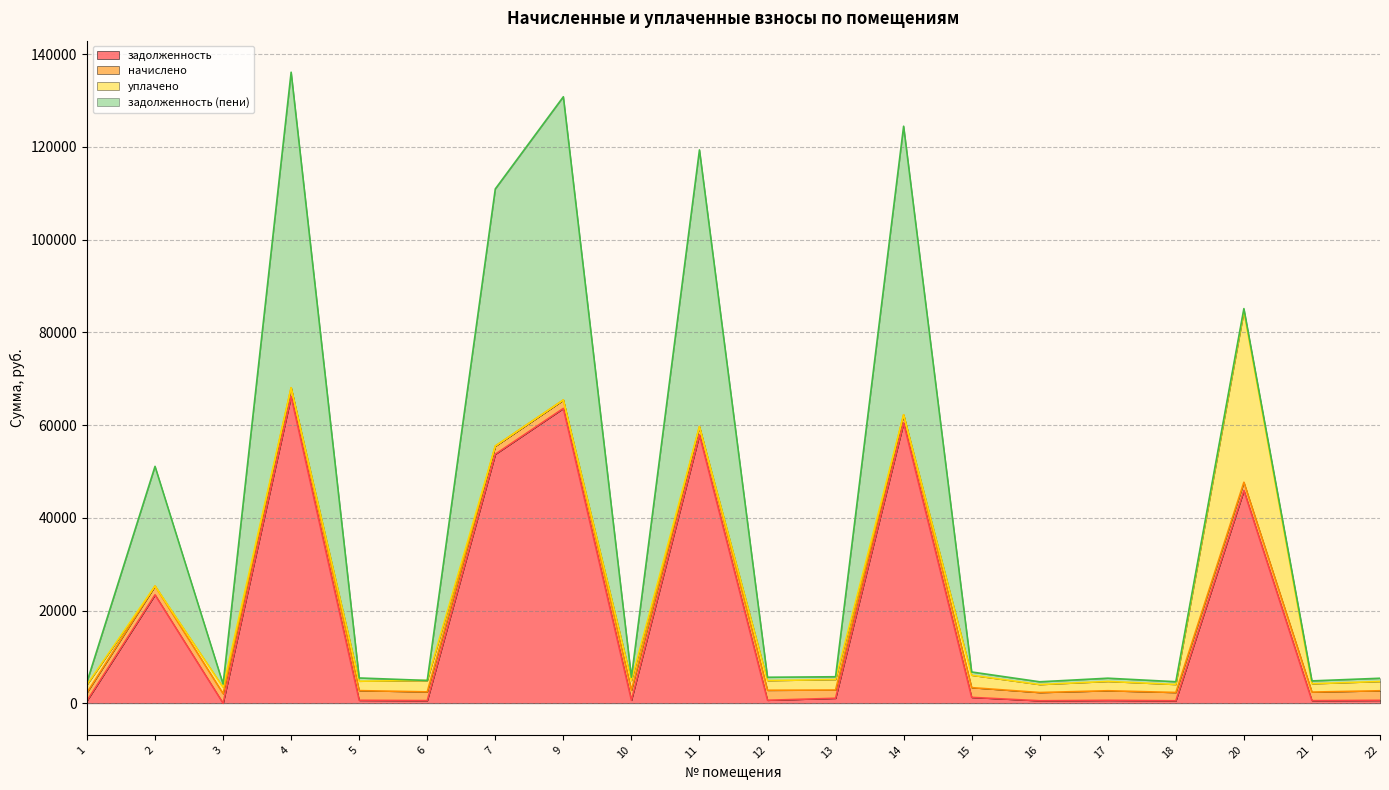

Does the chart have visible grid lines?

Yes